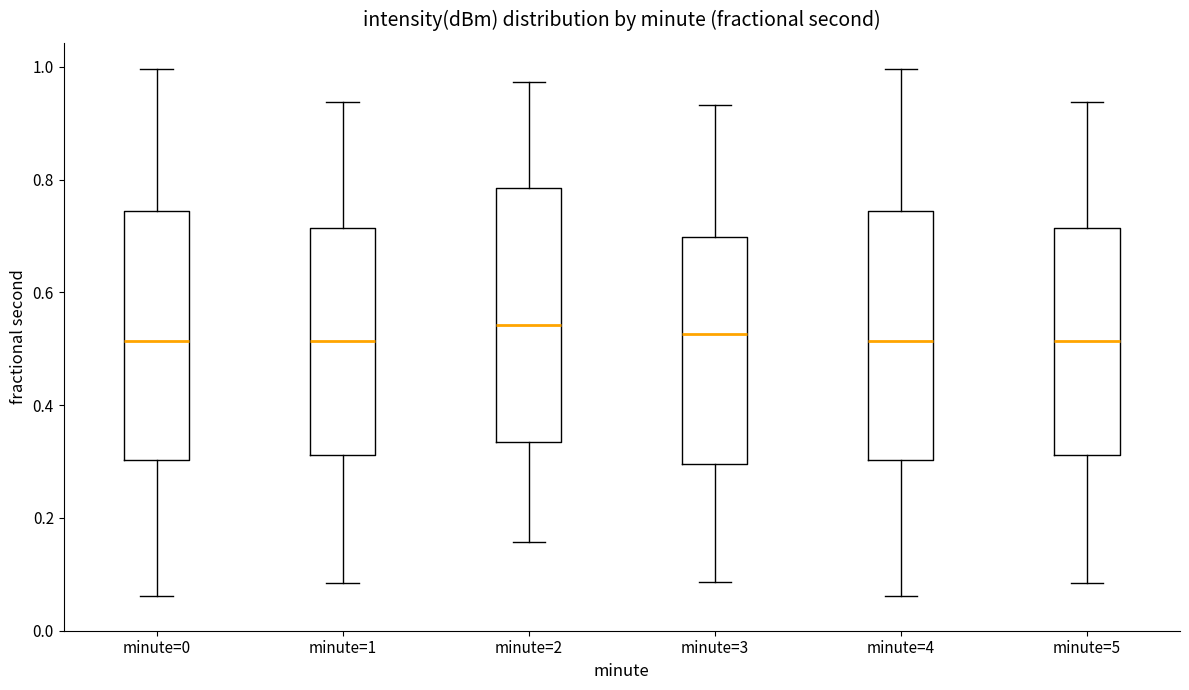

Reading left to right, transcribe this box plot: for each box, give where its median line is, the range the box spans, and where its two whiskers end, as read against the y-axis. The values are not printed on the chart, so give them approximately, as read against the axis.

minute=0: median 0.52, box 0.30 to 0.74, whiskers 0.06 to 1.00
minute=1: median 0.52, box 0.32 to 0.72, whiskers 0.08 to 0.94
minute=2: median 0.54, box 0.34 to 0.78, whiskers 0.16 to 0.98
minute=3: median 0.52, box 0.30 to 0.70, whiskers 0.08 to 0.94
minute=4: median 0.52, box 0.30 to 0.74, whiskers 0.06 to 1.00
minute=5: median 0.52, box 0.32 to 0.72, whiskers 0.08 to 0.94